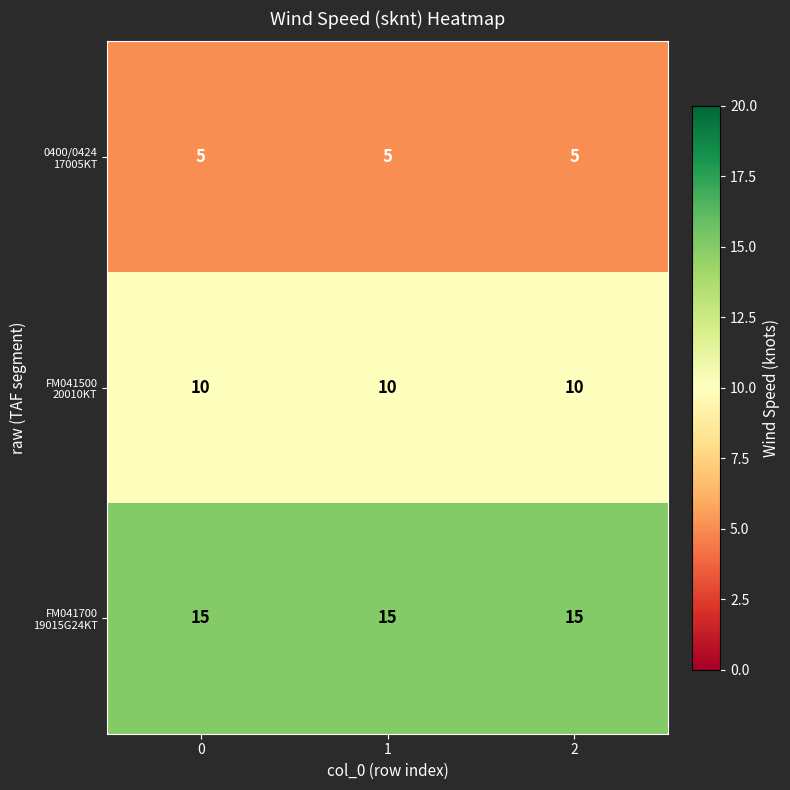

What is the total value across all series at 2?

30